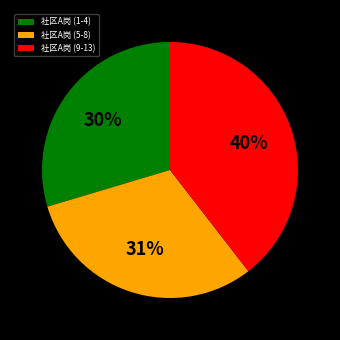

Does 社区A岗 (1-4) represent more than half of the total?

No